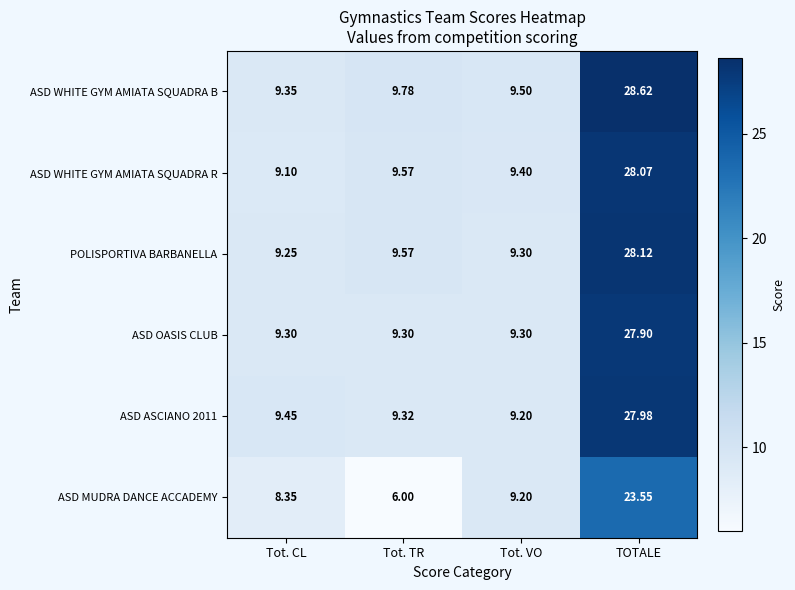

Rank the series by their maximum value, from lowest to highest.

ASD MUDRA DANCE ACCADEMY, ASD OASIS CLUB, ASD ASCIANO 2011, ASD WHITE GYM AMIATA SQUADRA R, POLISPORTIVA BARBANELLA, ASD WHITE GYM AMIATA SQUADRA B